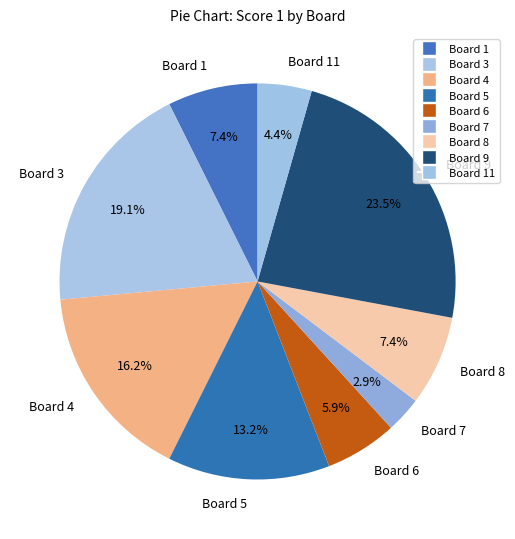

What percentage is the Board 5 slice, to the nearest percent?

13%